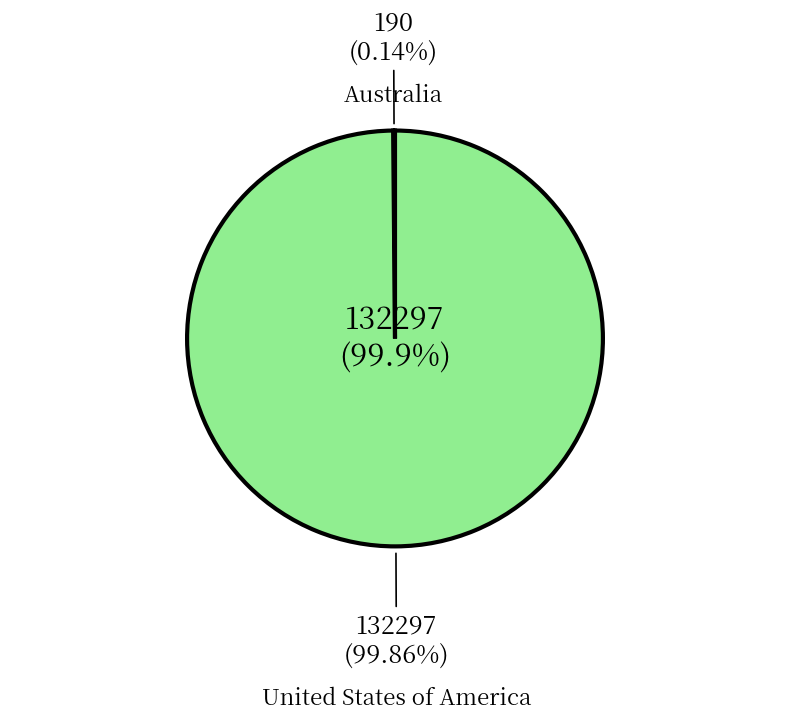

Which slice represents more than half of the pie?

United States of America